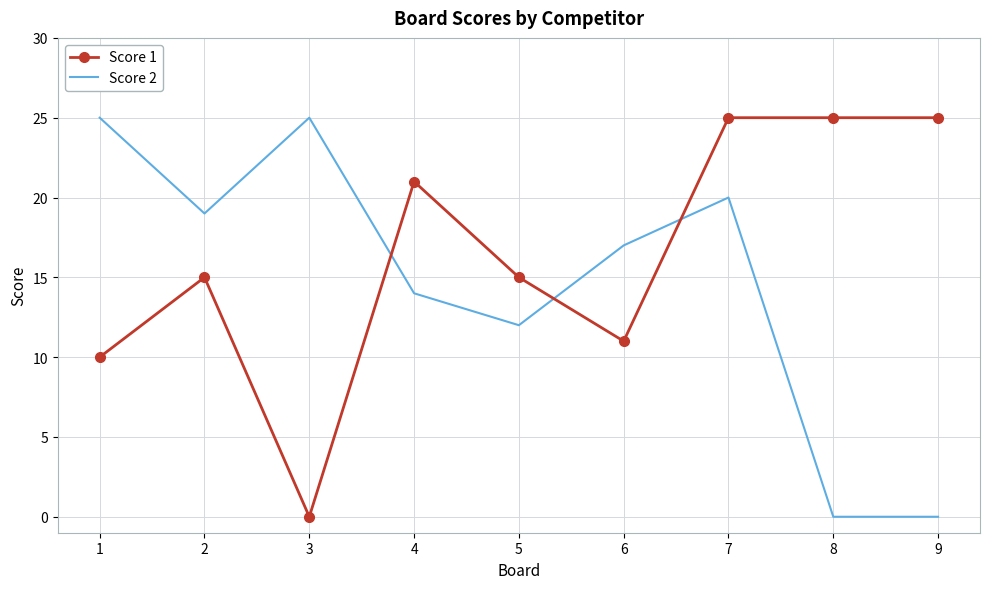

At which category does Score 2 reach its first local valley?

2